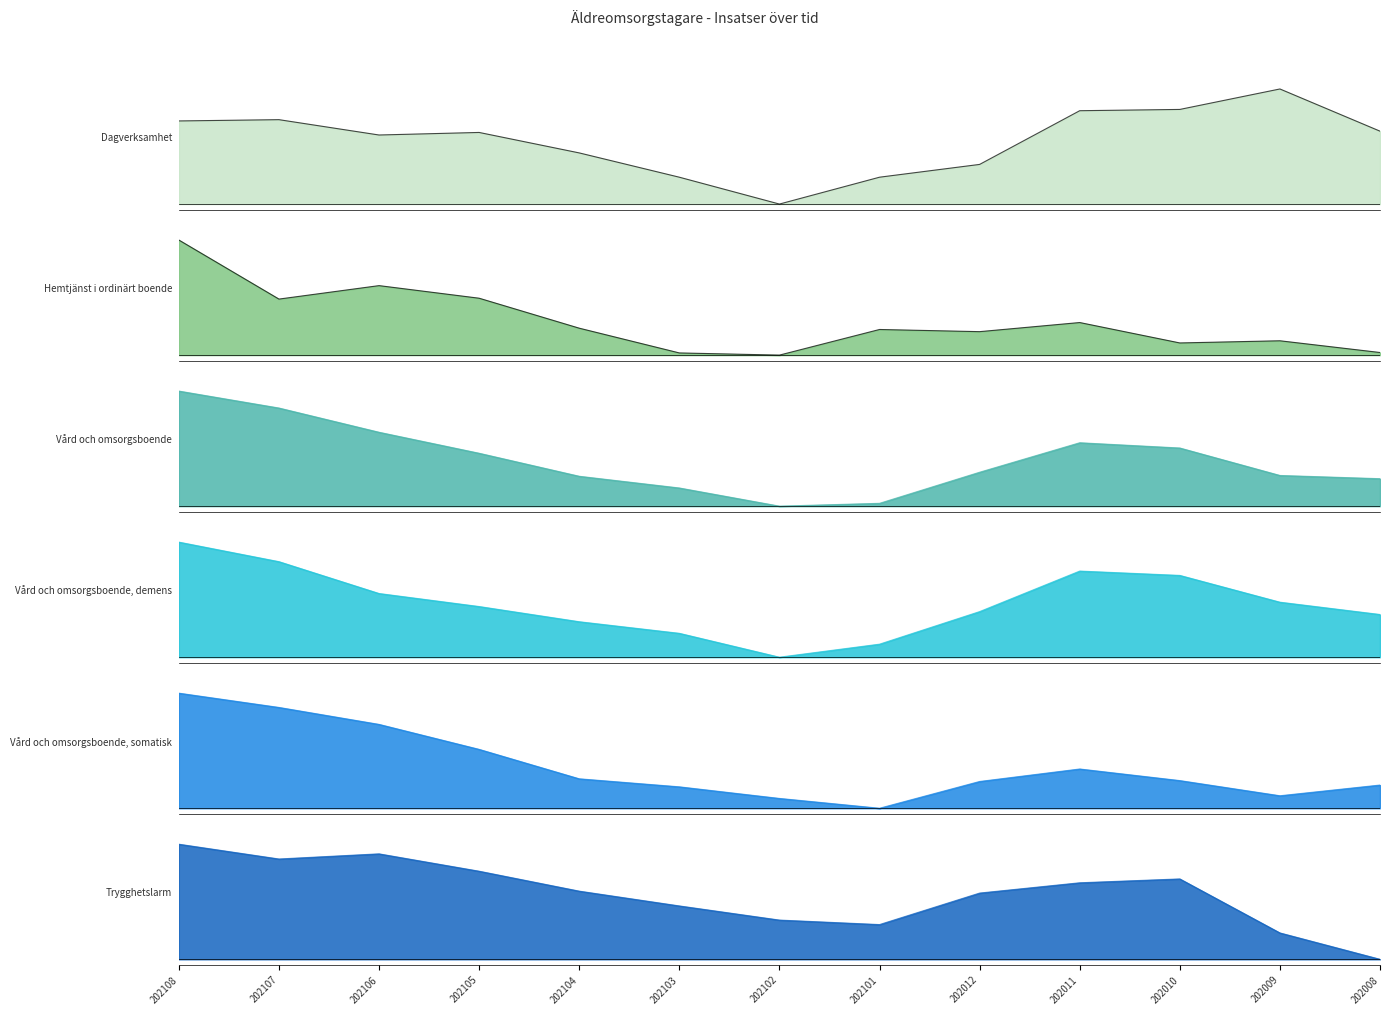

At which category does Trygghetslarm reach its first local peak?

202106